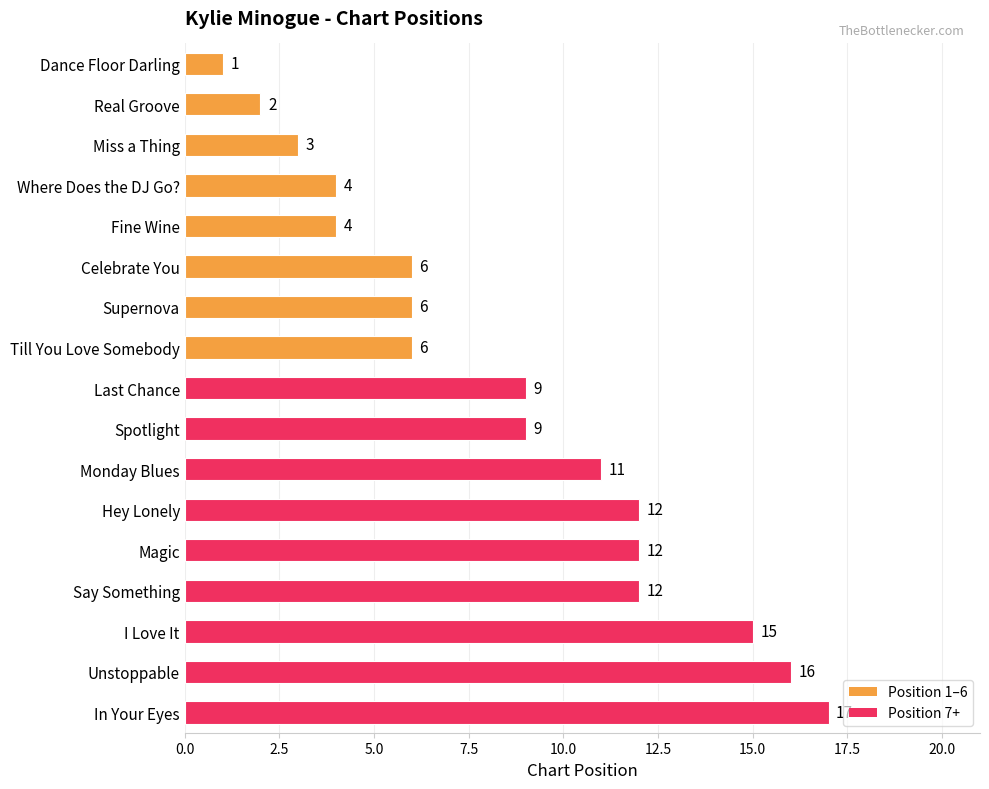

What is the label of the 5th bar from the bottom?

Magic